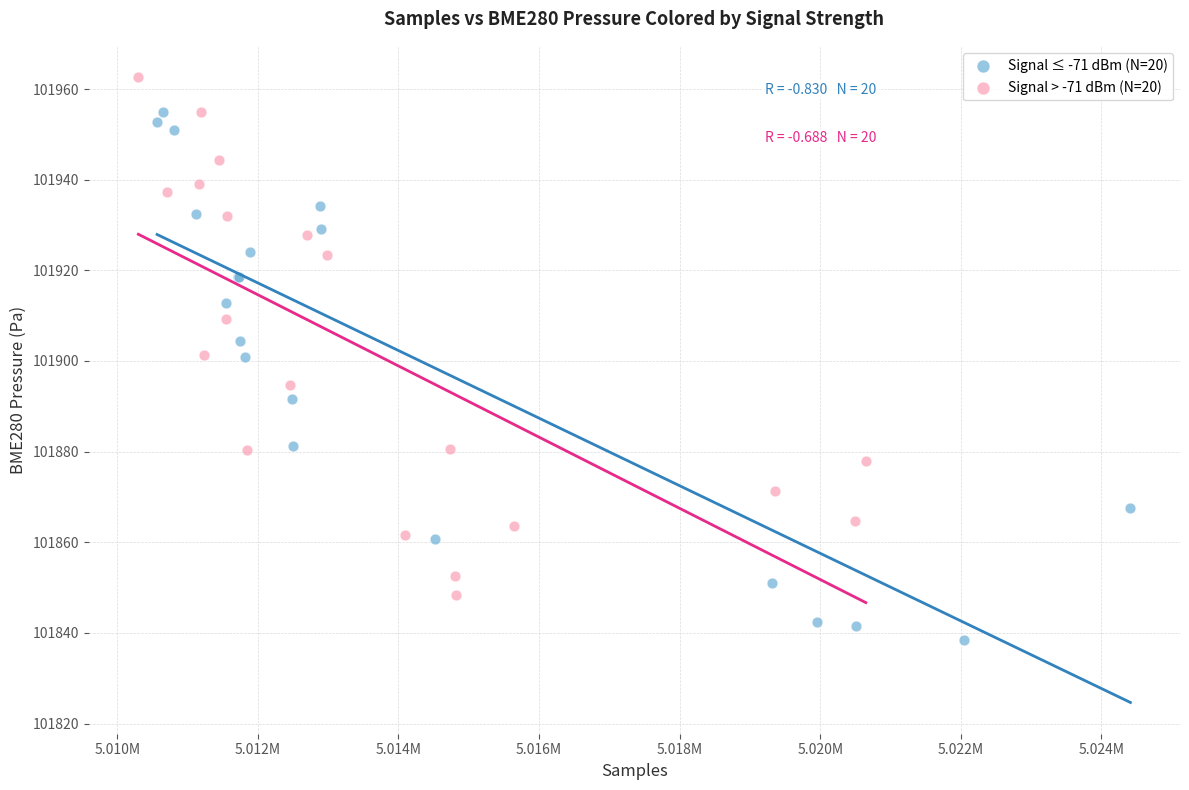

Which series contains the lowest Y value?

Signal ≤ -71 dBm (N=20)